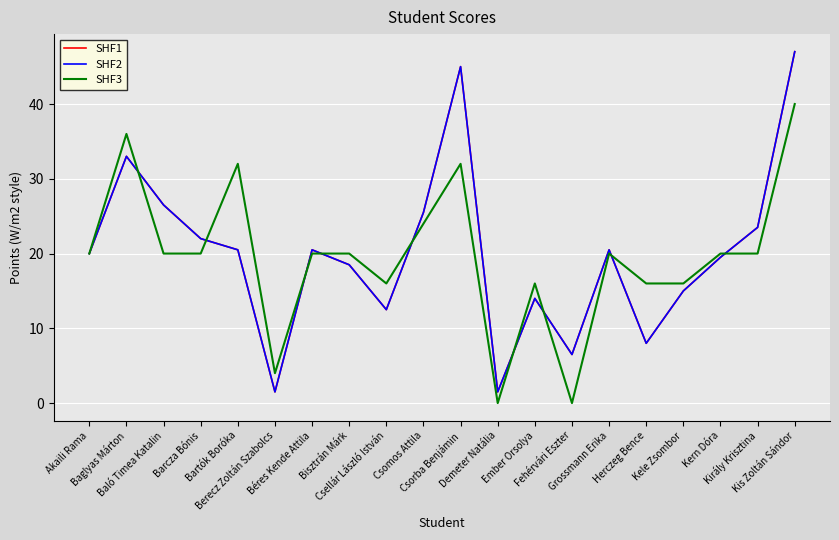

What is the sum of all SHF1 values?

401.0